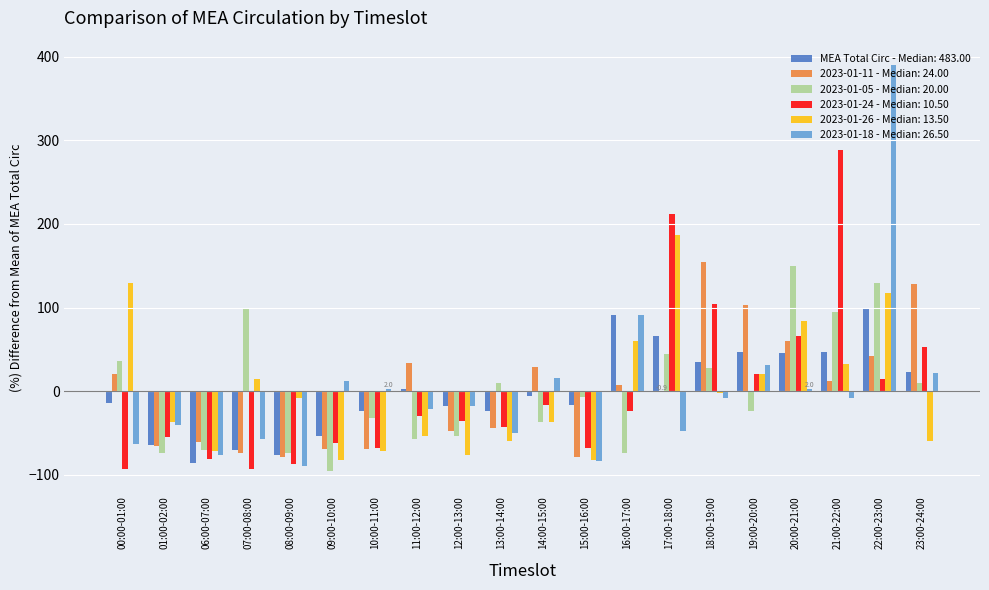

The value of 2023-01-11 - Median: 24.00 at 20:00-21:00 is 59.5. True or false?

True